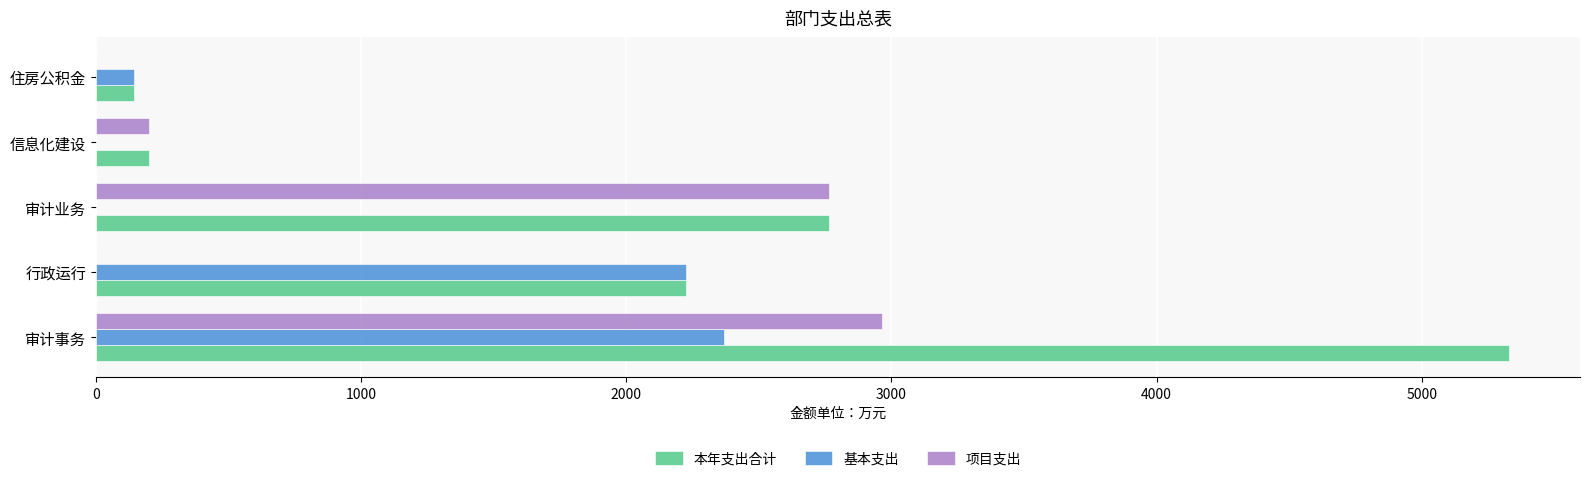

At which label does 项目支出 reach its peak?

审计事务